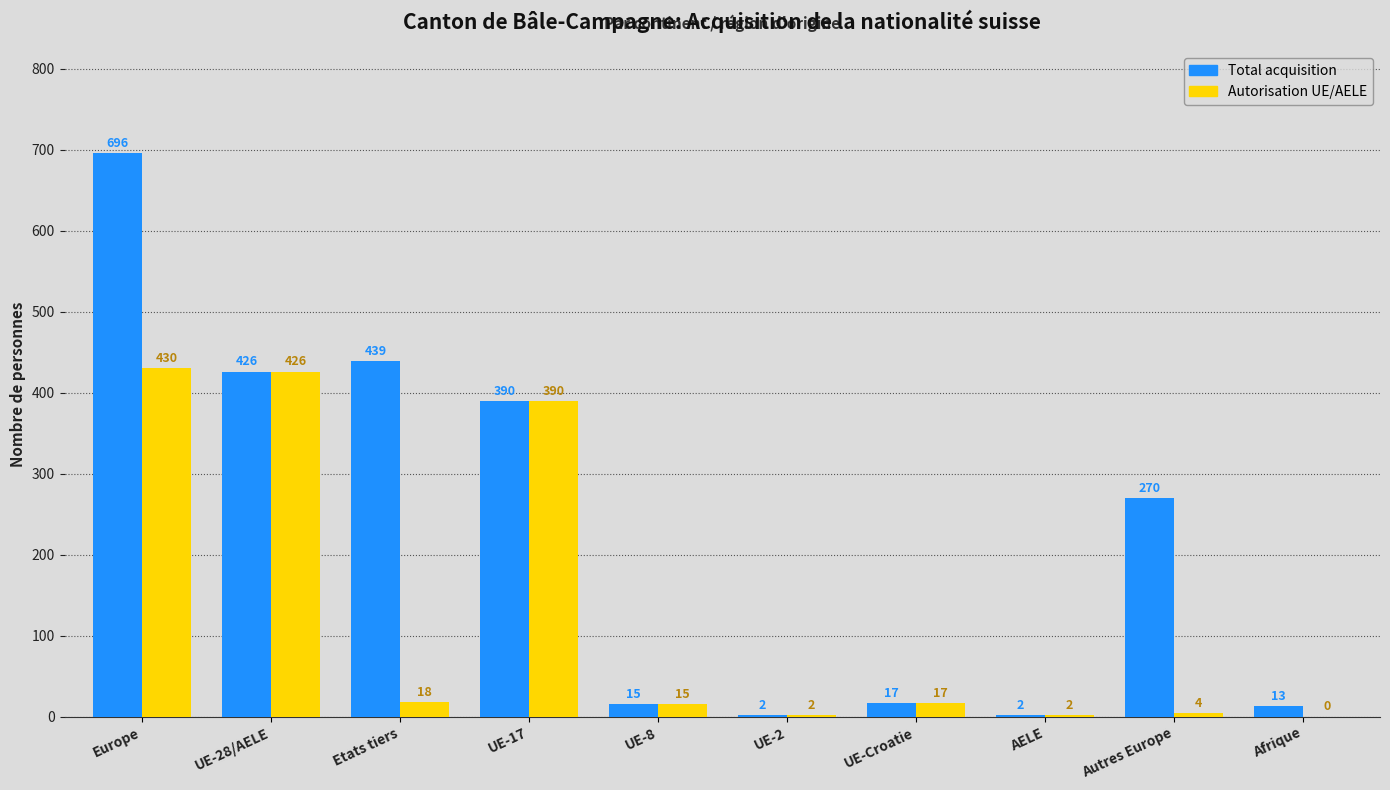

At which category is the sum across all series the highest?

Europe